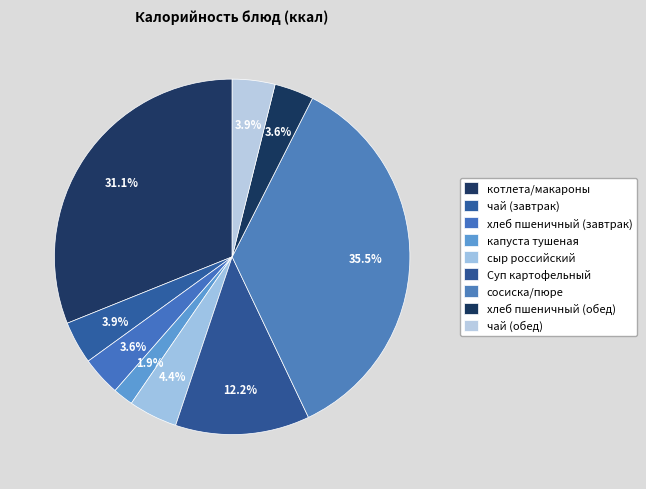

The Суп картофельный slice represents 12% of the pie. True or false?

True